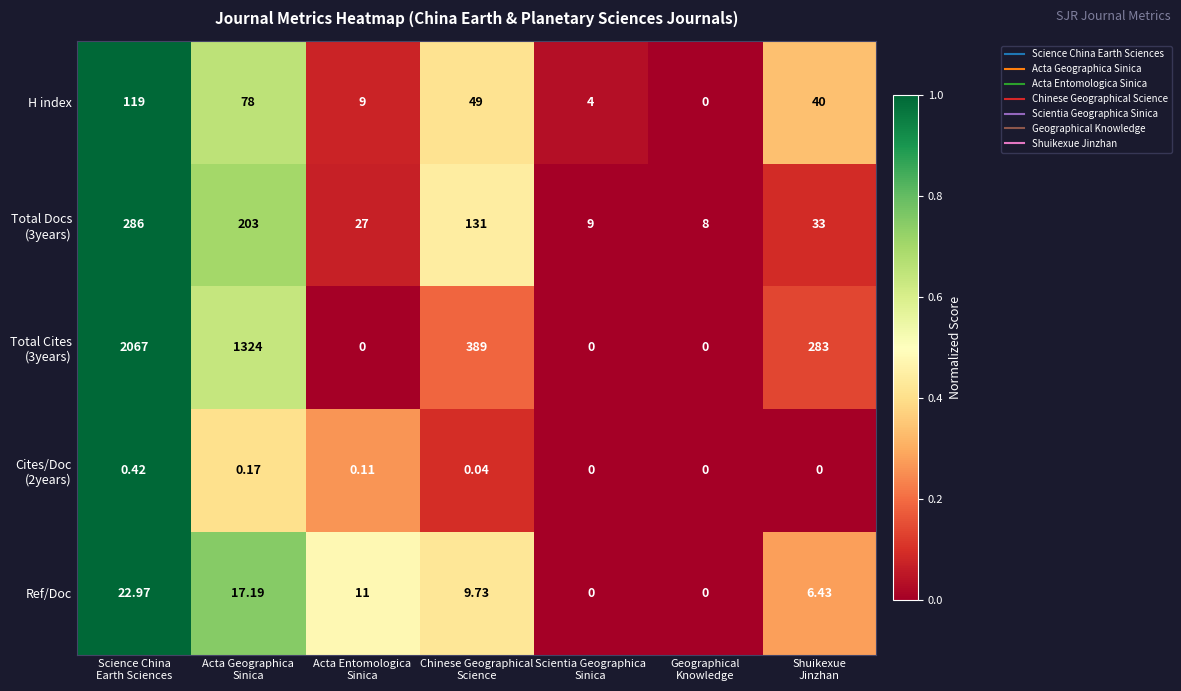

How many categories are shown in the chart?

7